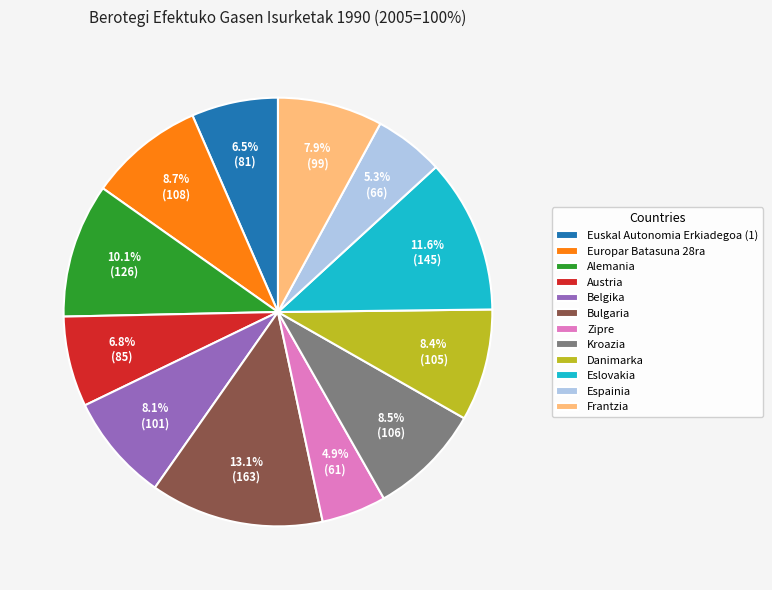

Is Kroazia the majority of the pie?

No